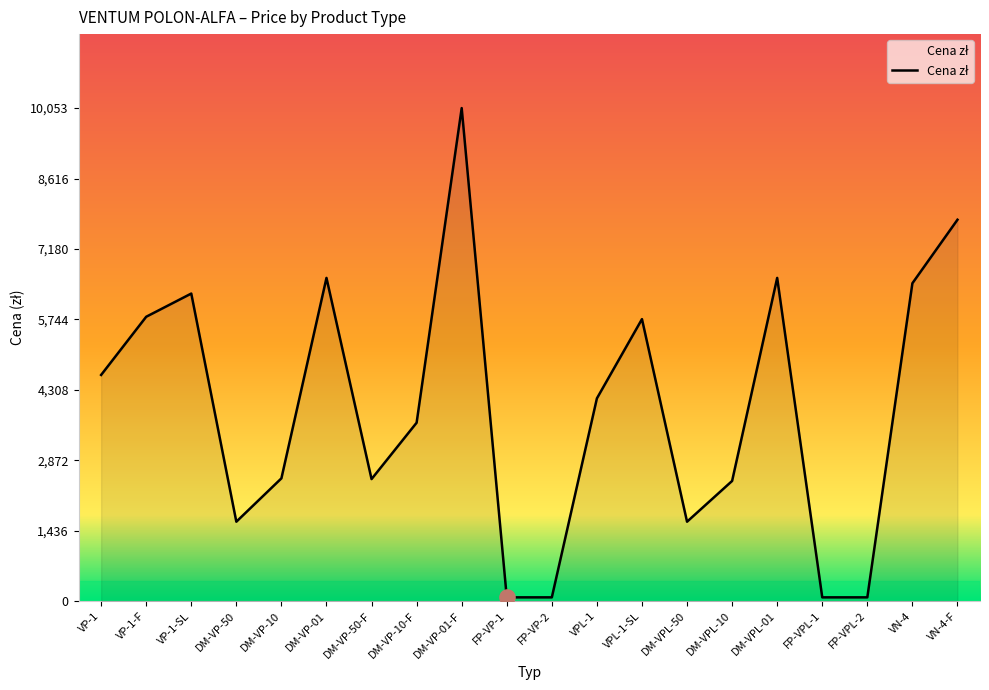

Which has a higher value, FP-VP-2 or VP-1-SL?

VP-1-SL